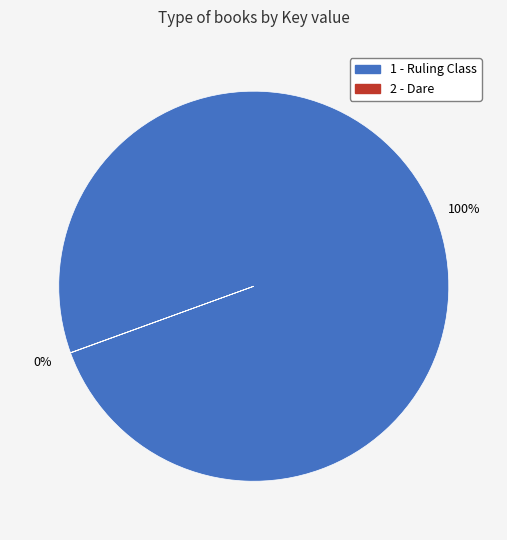

To the nearest percent, what is the average slice percentage?

50%